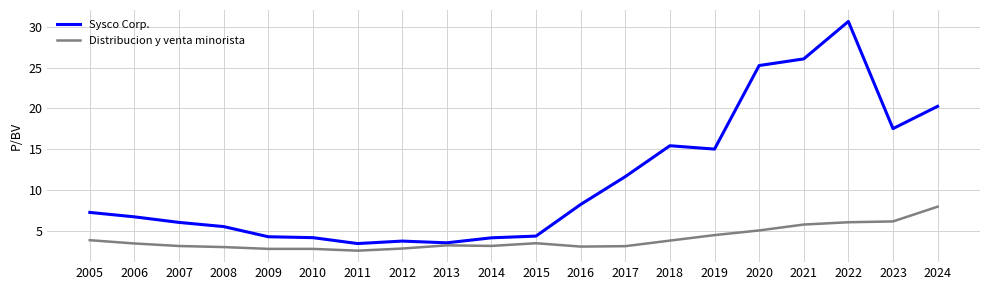

What is the difference between the second highest and minimum values in the Sysco Corp. series?

22.5